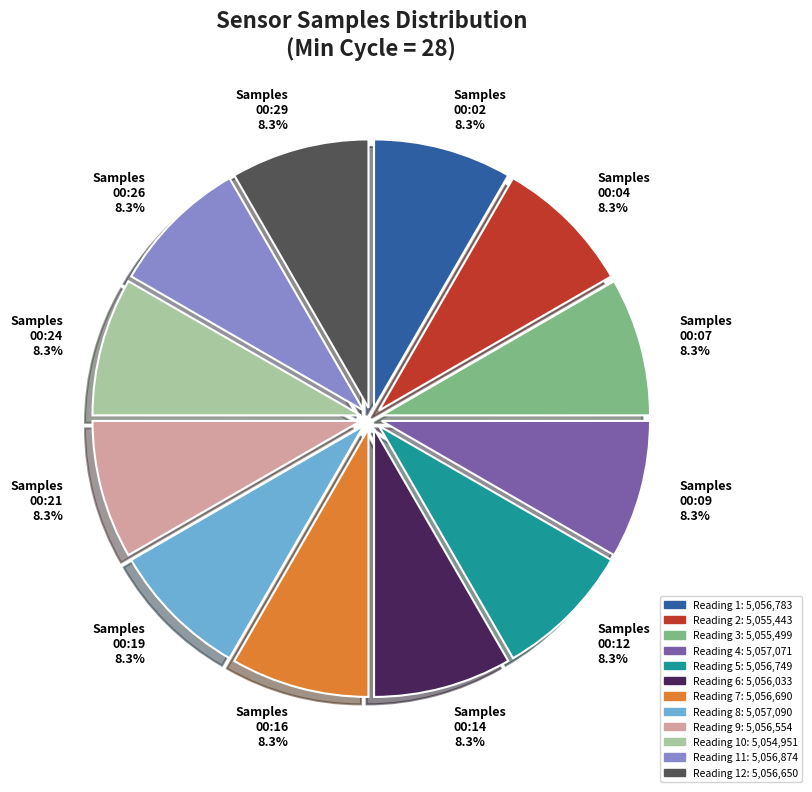

Is there any slice that represents more than half of the pie?

No